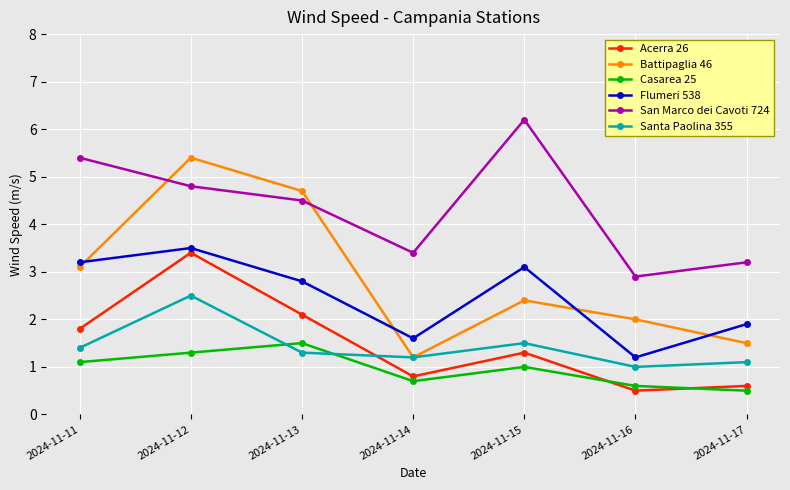

What is the difference between the highest and lowest values at 2024-11-14?

2.7